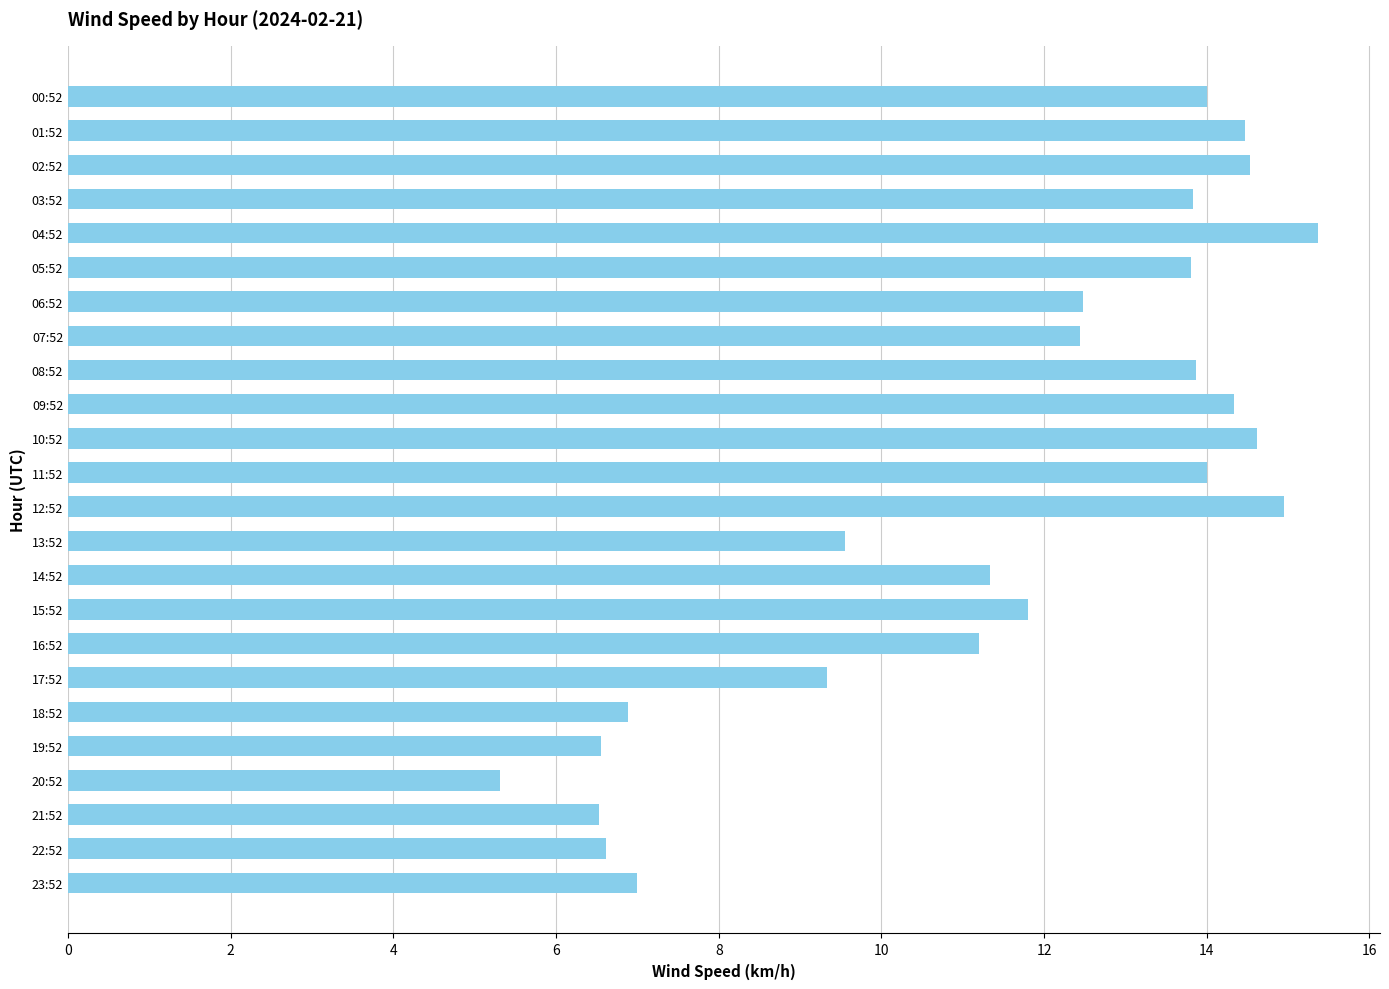

What is the change in value from 06:52 to 12:52?

+2.5